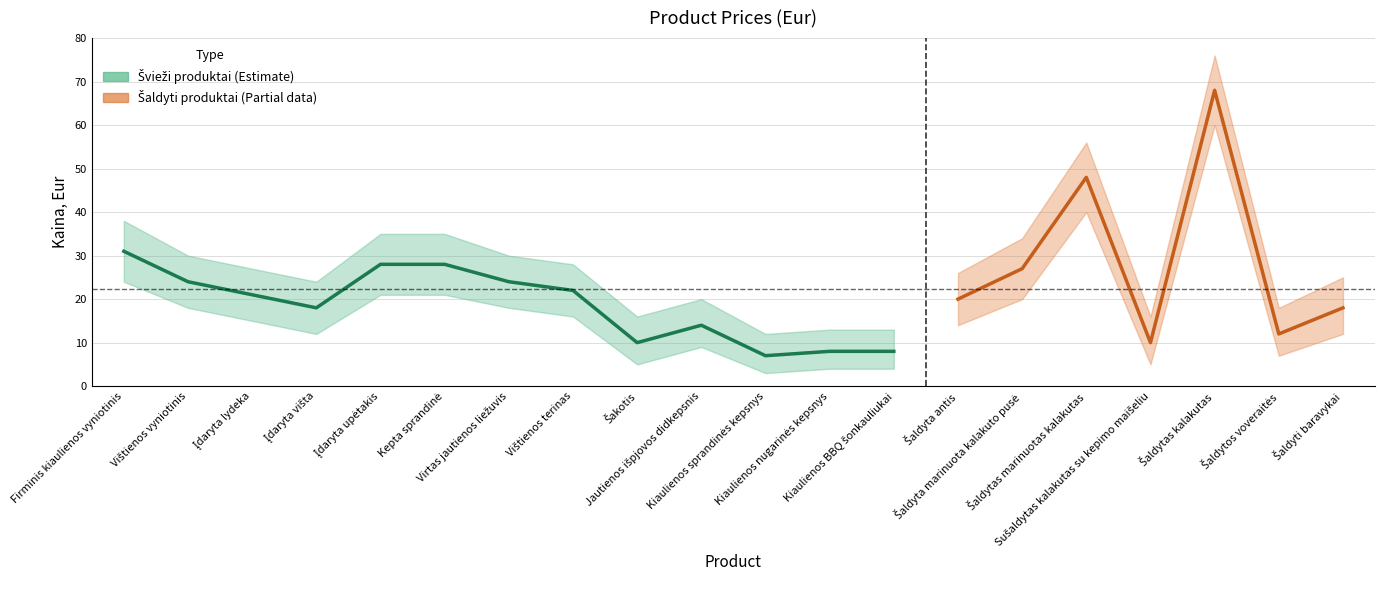

The Kaina lower series shows 1 at Kiaulienos BBQ šonkauliukai. True or false?

False